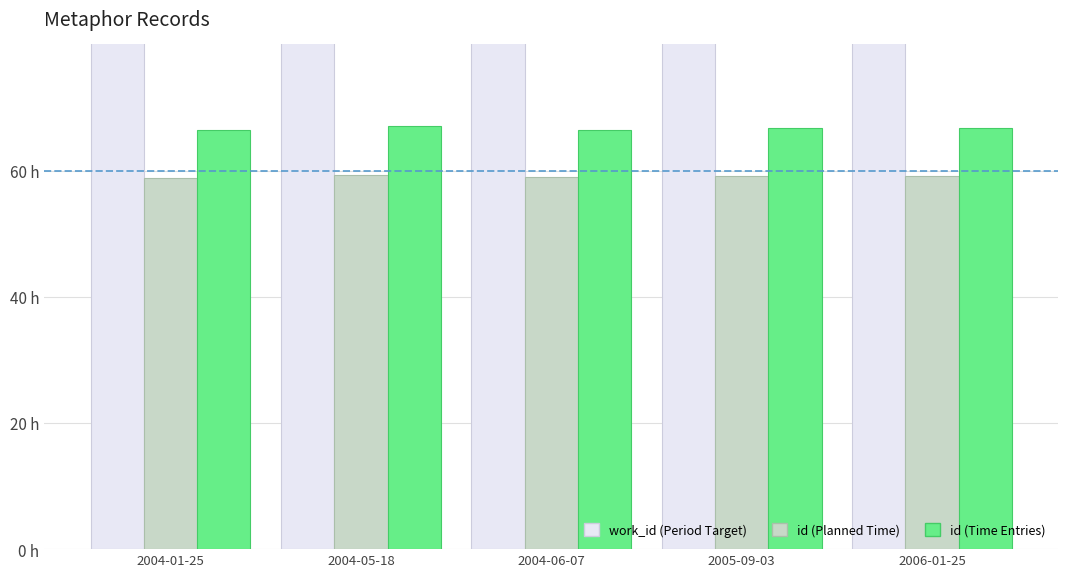

What is the average value of the id (Time Entries) series?

66.7